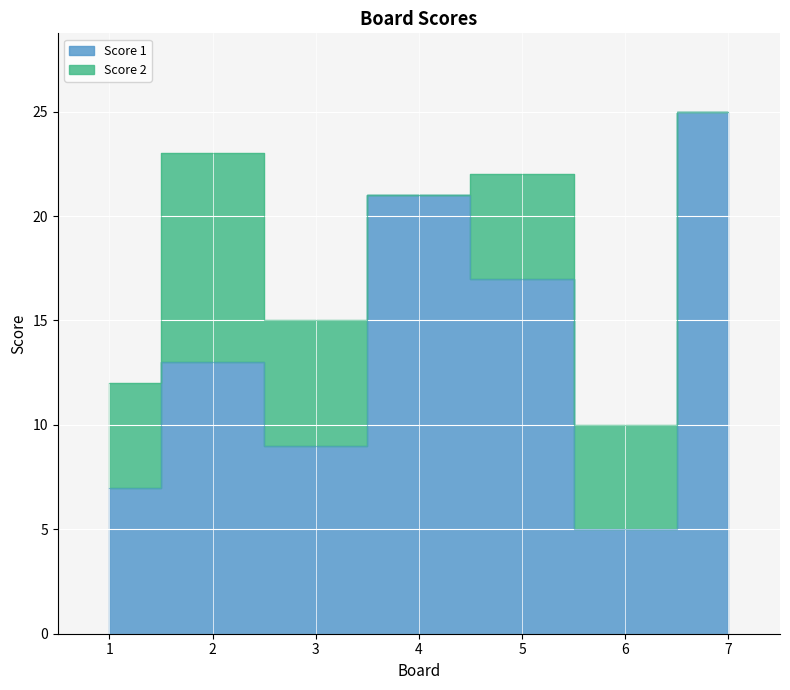

List the labels in order of value, smallest first.

6, 1, 3, 2, 5, 4, 7